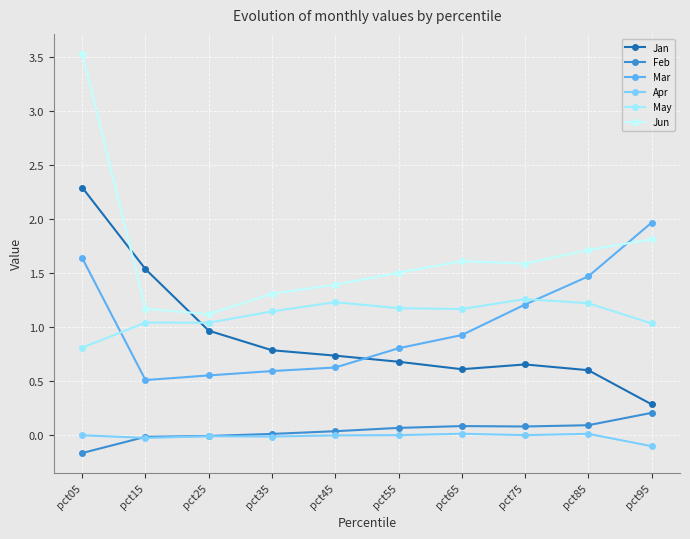

Which series changed the most between pct45 and pct95?

Mar